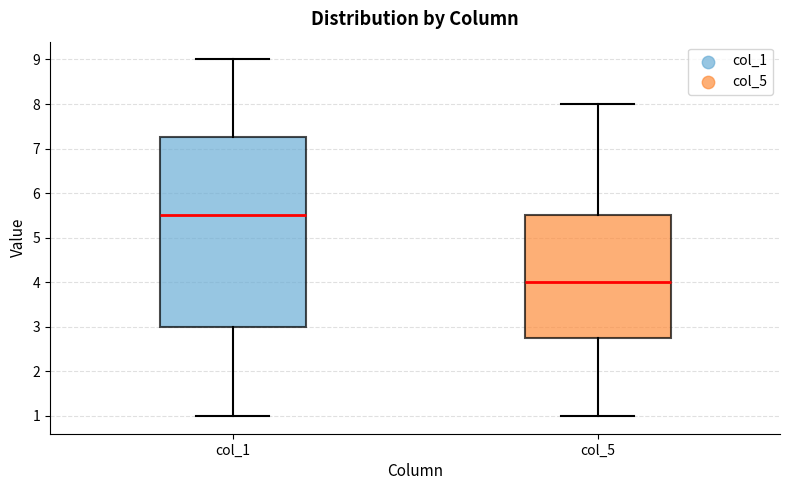

Where is the upper edge of the box for col_1 on the y-axis? The values are not printed on the chart, so give them approximately, as read against the axis.

7.3